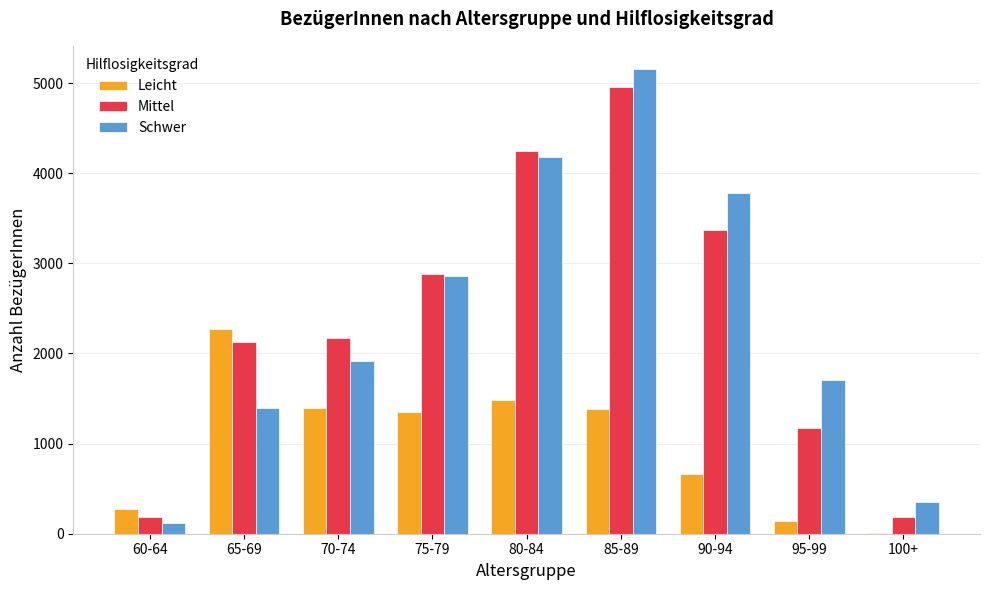

Between 60-64 and 85-89, which series saw the biggest shift?

Schwer